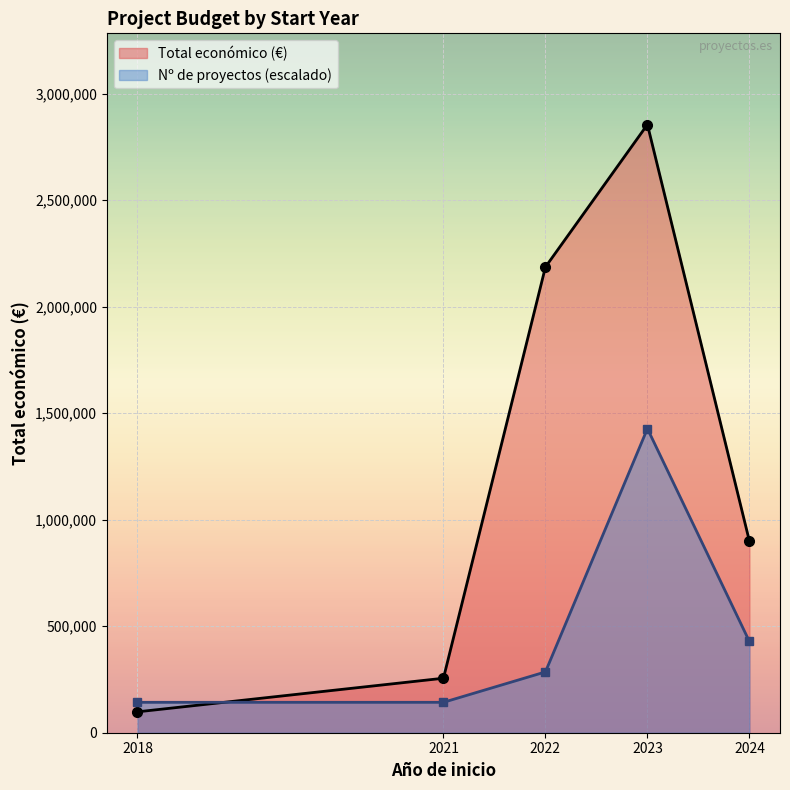

At how many categories does at least one series exceed 762083?

3